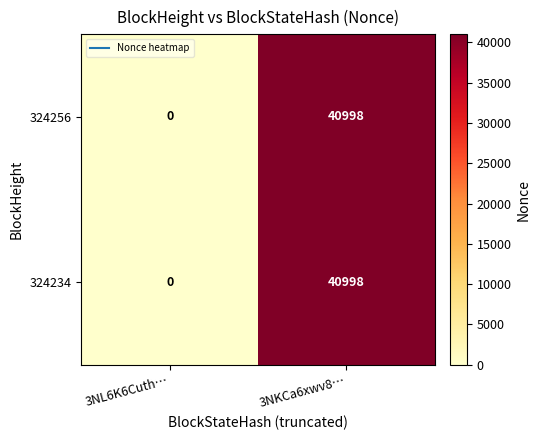

Which category has the highest value across all series?

3NKCa6xwv8…